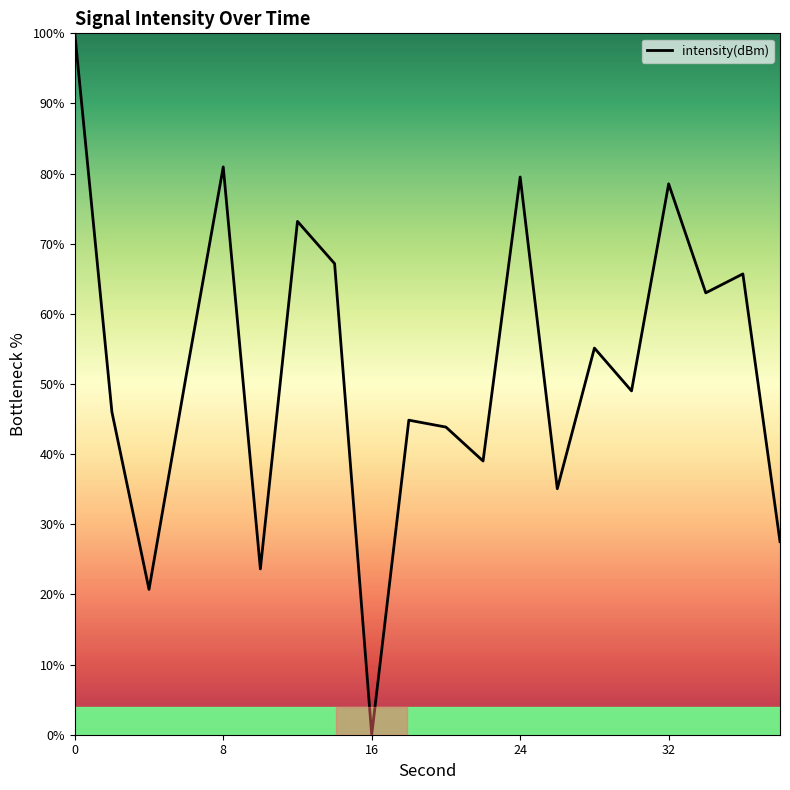

True or false: the data has more than 2 interior local peaks.

True